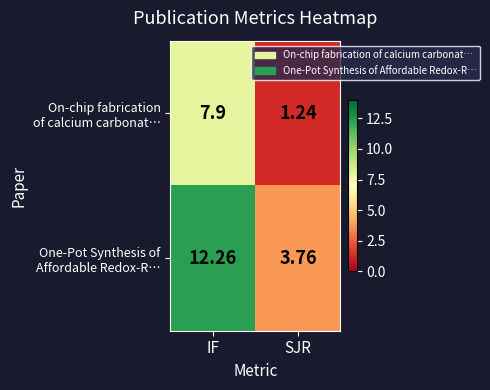

What is the difference between the highest and lowest values at SJR?

2.5